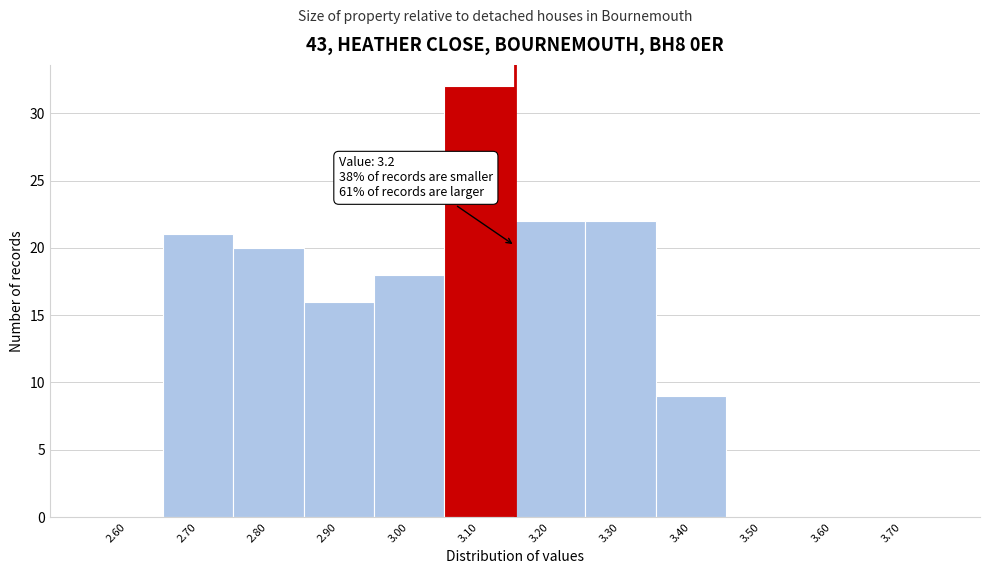

Reading right to left, what are all the values shown in this chart?

3.70=0	3.60=0	3.50=0	3.40=9	3.30=22	3.20=22	3.10=32	3.00=18	2.90=16	2.80=20	2.70=21	2.60=0